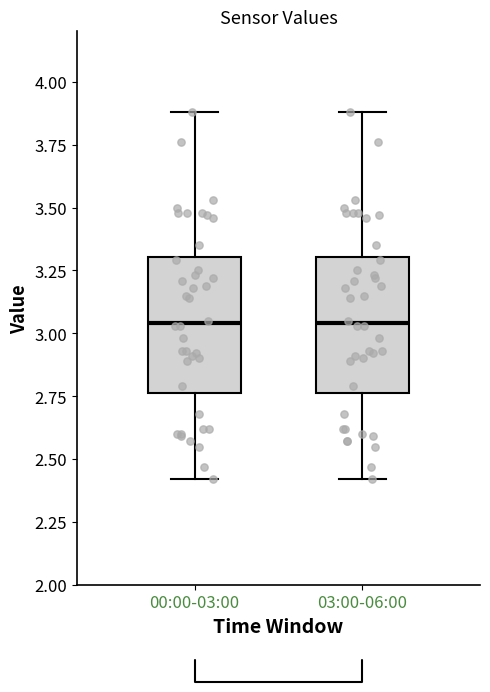

Where does the median line of the box for 03:00-06:00 sit on the y-axis? The values are not printed on the chart, so give them approximately, as read against the axis.

3.05